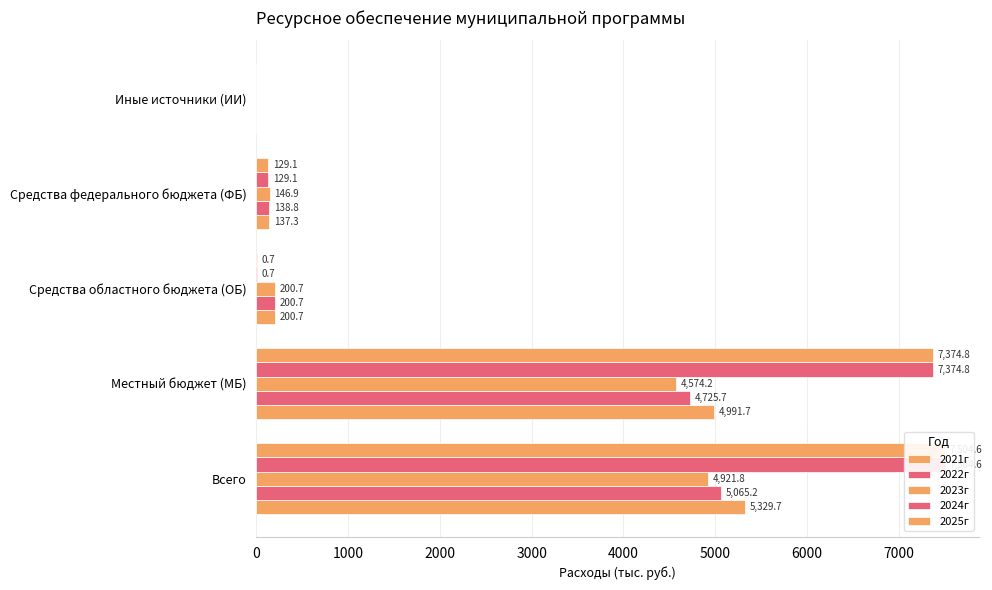

What are all the series names shown in the legend?

2021г, 2022г, 2023г, 2024г, 2025г